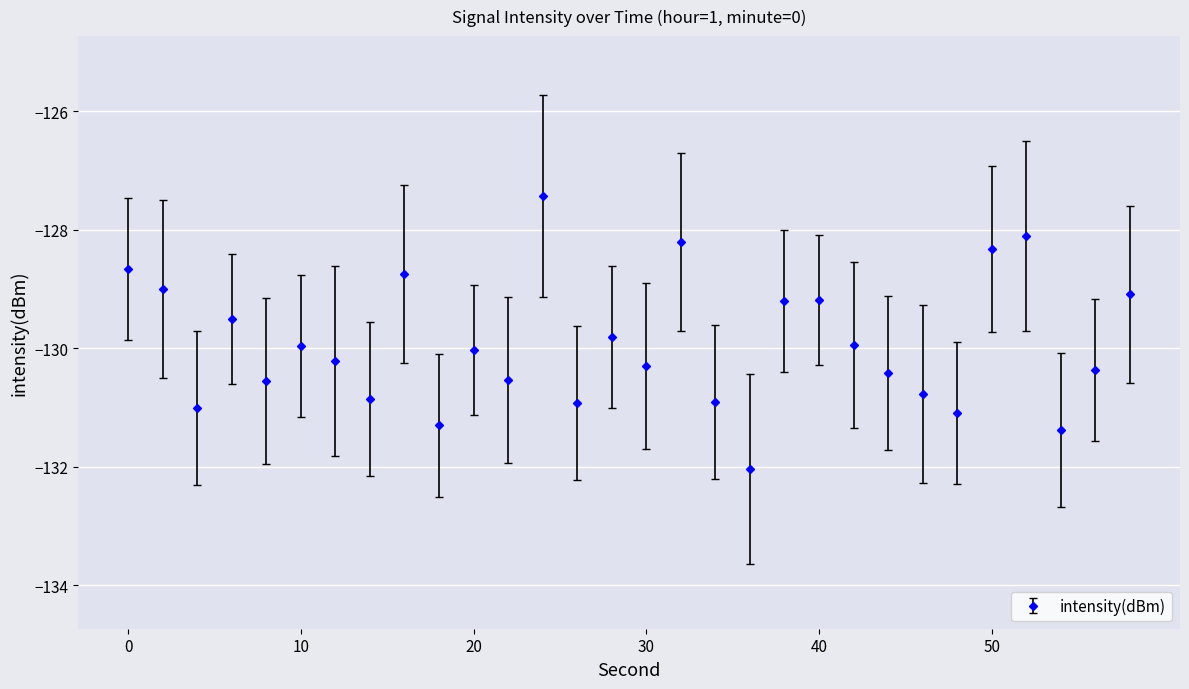

What is the greatest value displayed?

-127.4